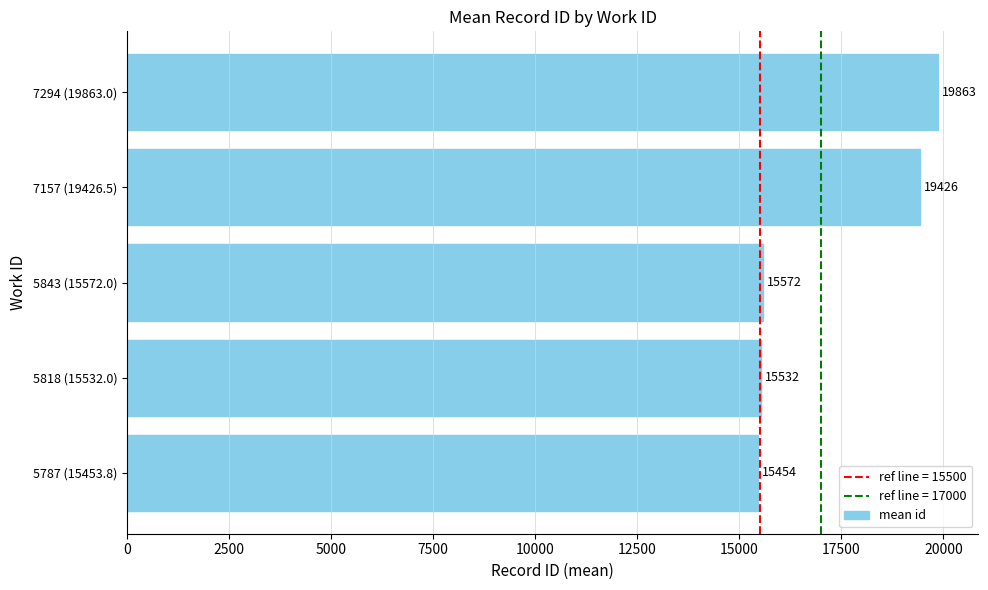

What is the ratio of the value at 7294 (19863.0) to the value at 5818 (15532.0)?

1.3